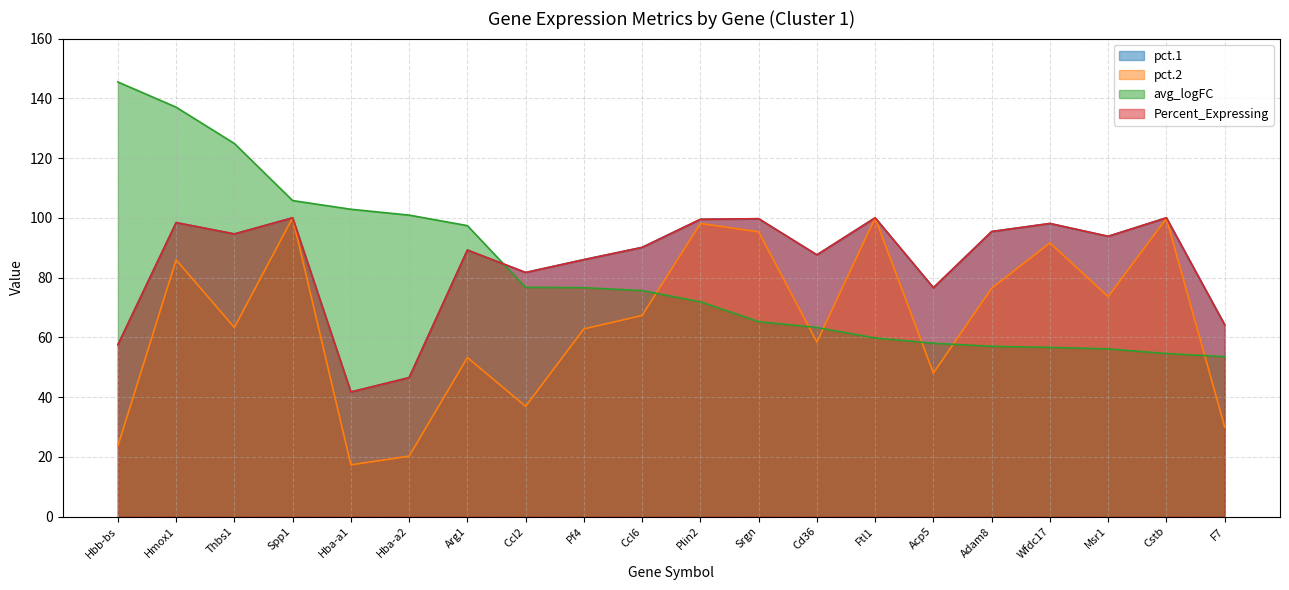

What is the sum of all Percent_Expressing values?

1700.6